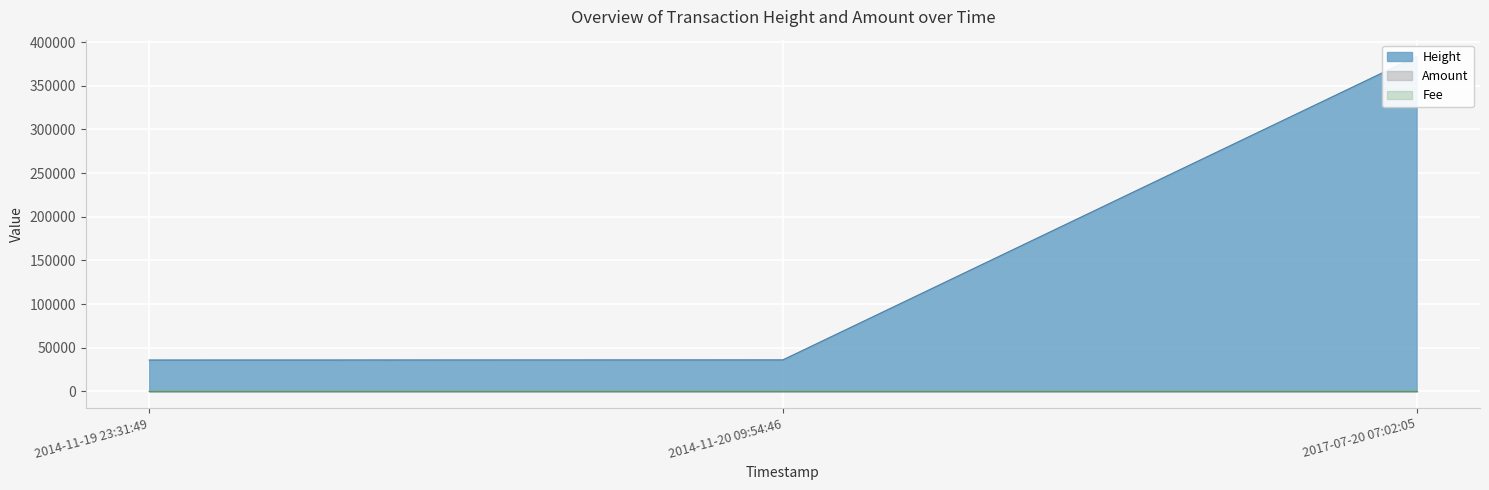

What is the value of the Amount point at the 1st from the left?

7